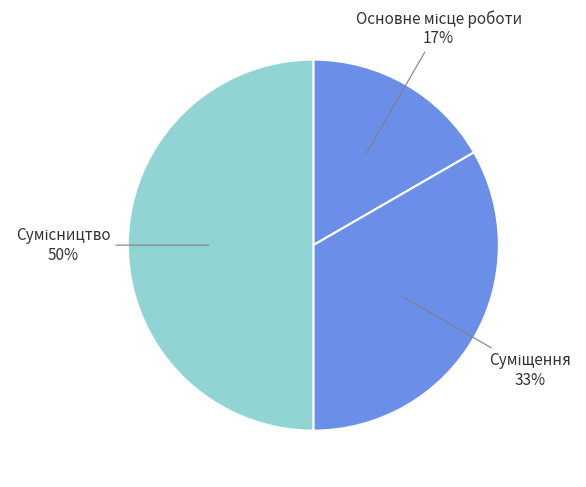

To the nearest percent, what is the average slice percentage?

33%